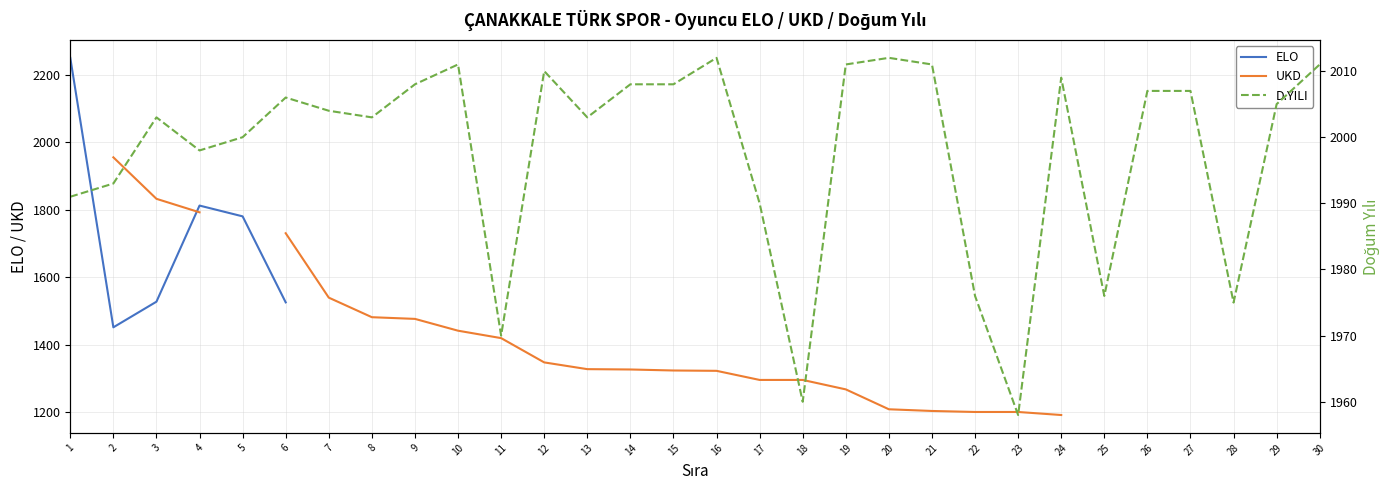

Rank the categories by D.YILI value from lowest to highest.

23, 18, 11, 28, 22, 25, 17, 1, 2, 4, 5, 3, 8, 13, 7, 29, 6, 26, 27, 9, 14, 15, 24, 12, 10, 19, 21, 30, 16, 20